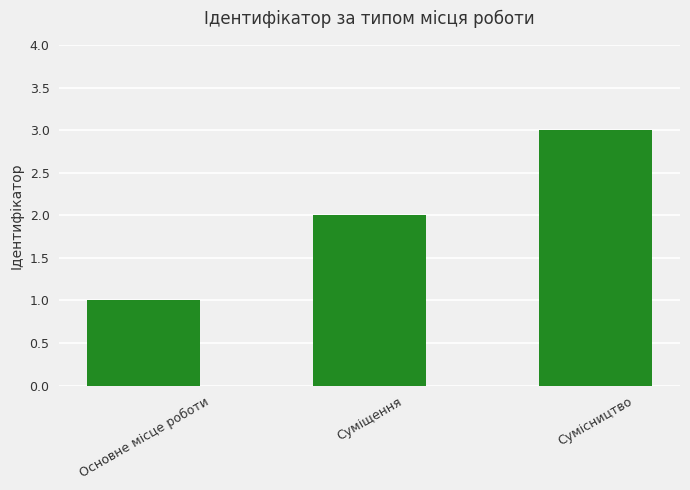

The value at Суміщення is 3. True or false?

False